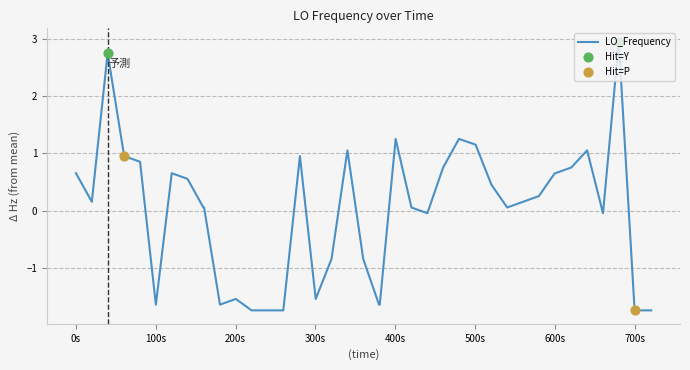

What is the difference between the maximum and minimum values?

4.7